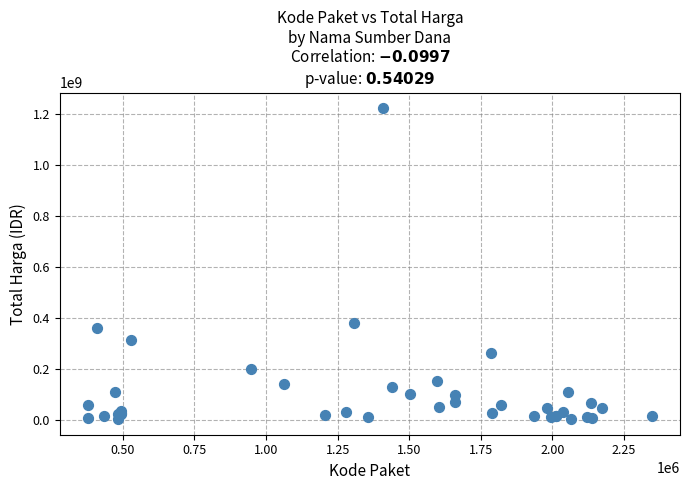

What Y value in the scatter plot is closest to 613538875?

379075000